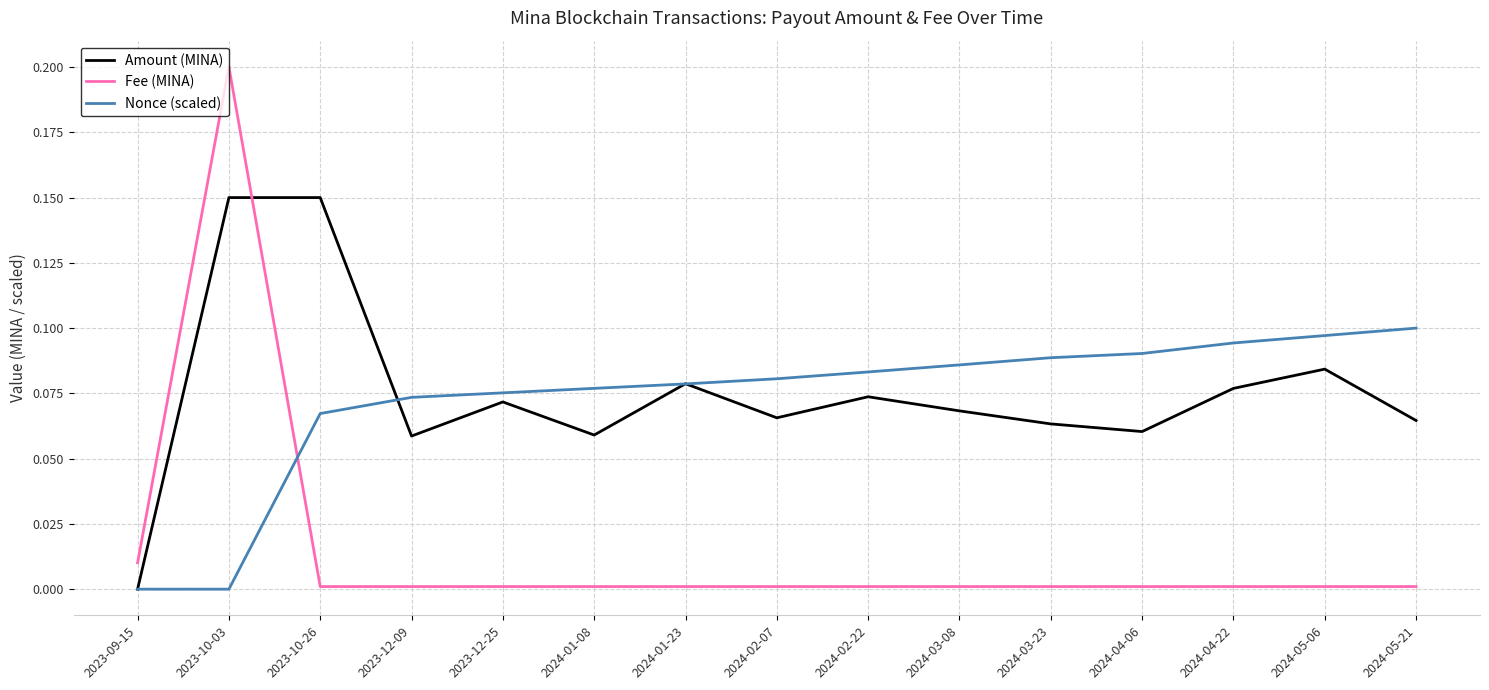

At which category is the sum across all series the highest?

2023-10-03